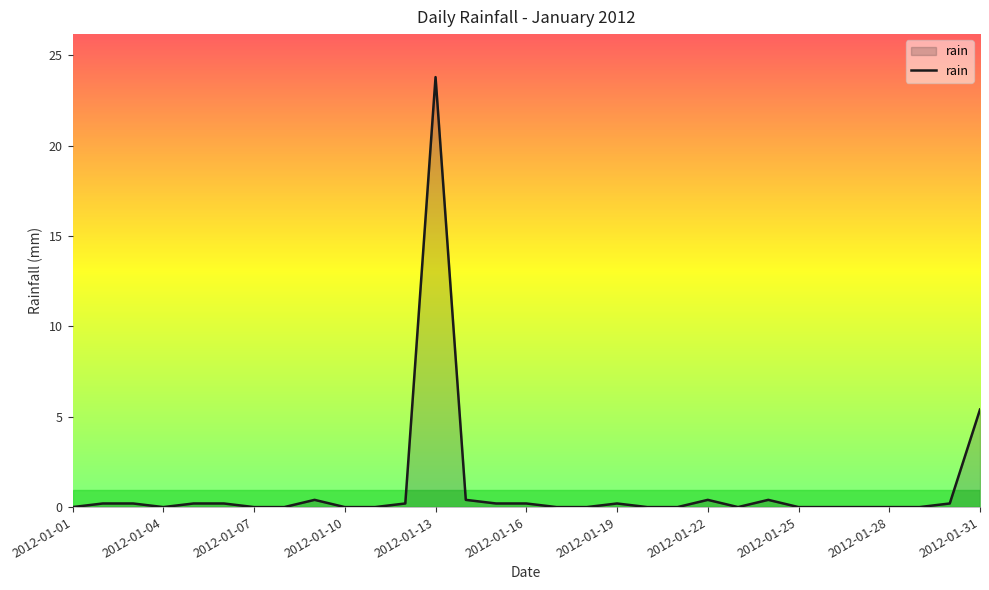

True or false: the data has more than 1 interior local peaks.

True